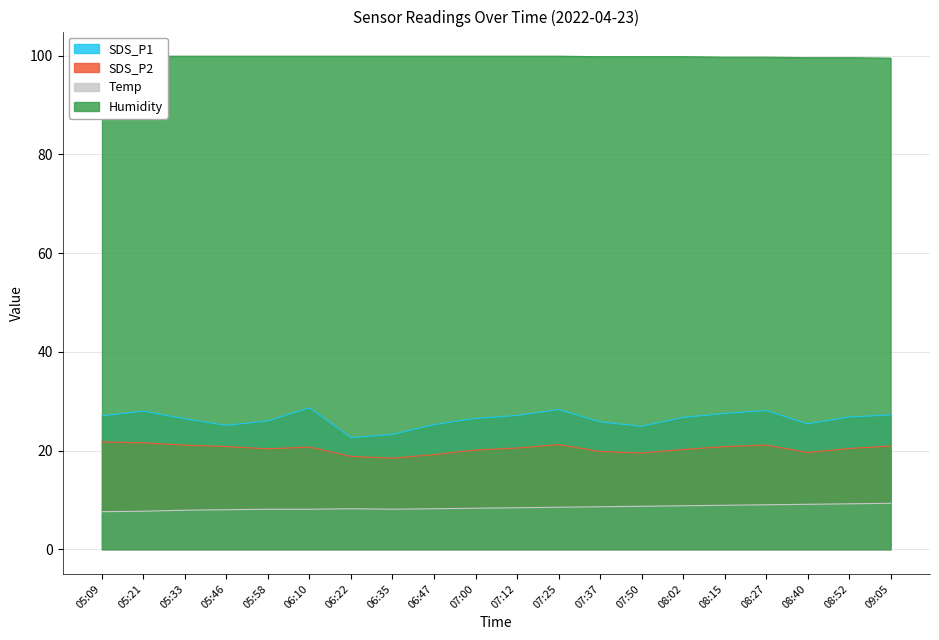

What is the label of the 13th point from the right?

06:35